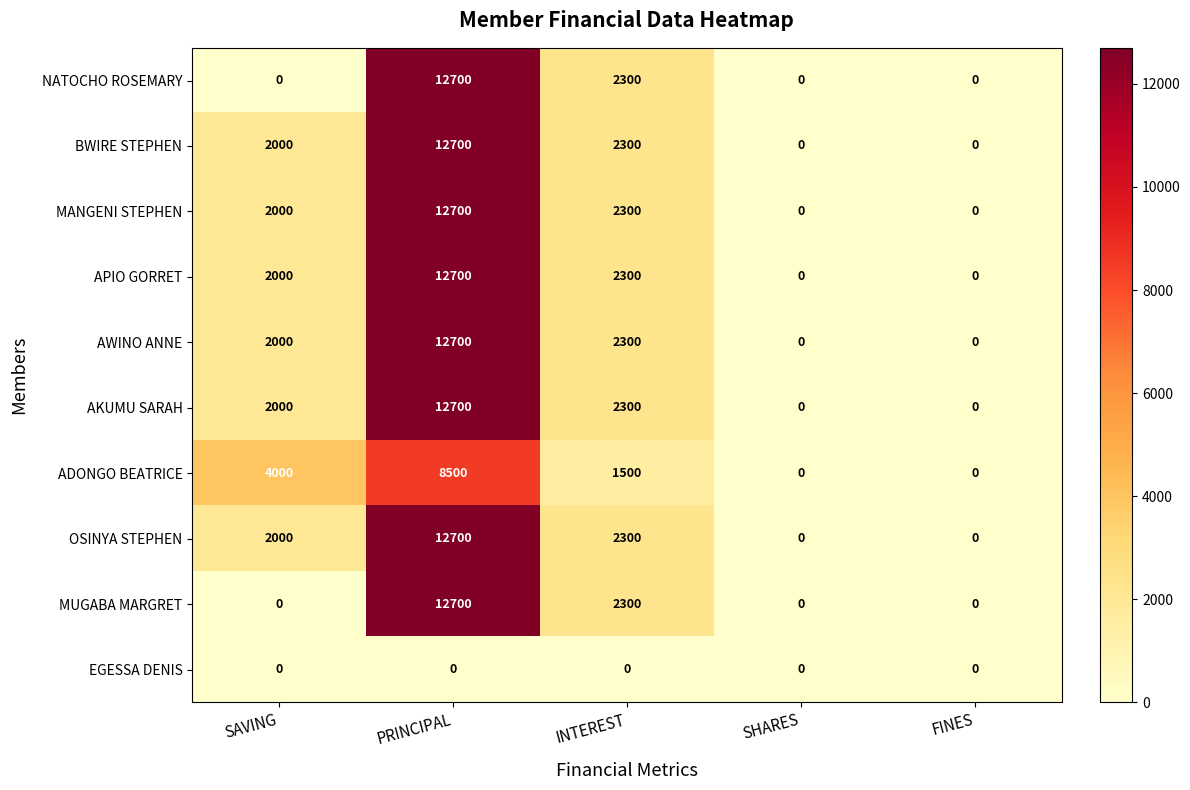

What is the spread (max minus min) of values at SAVING?

4000